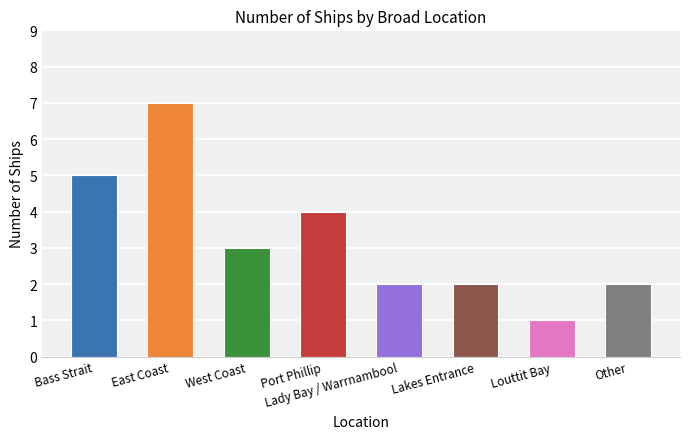

Reading right to left, transcribe all the data shown in this chart.

2	1	2	2	4	3	7	5